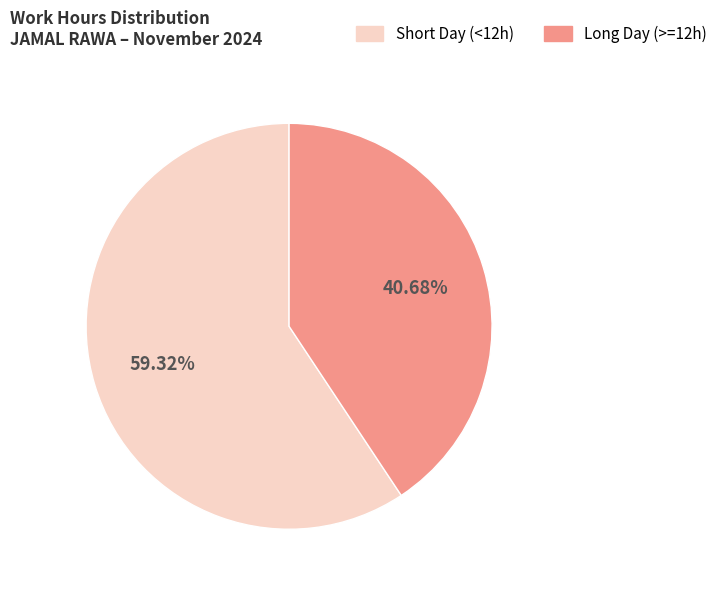

Is there a majority slice in this chart?

Yes